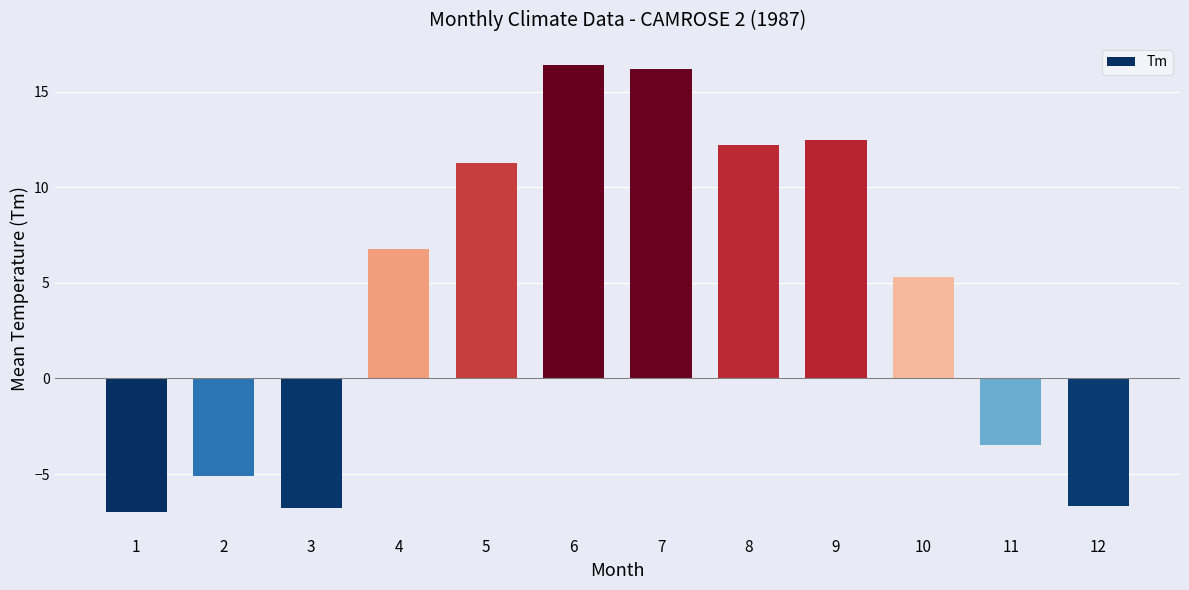

What is the average value?

4.3